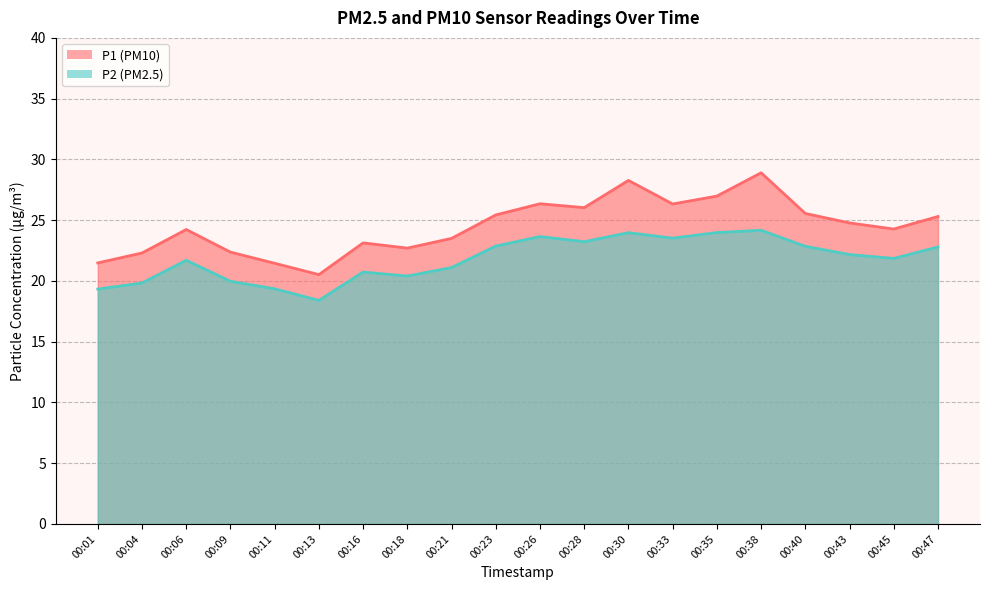

What is the difference between the maximum and minimum values in the P1 series?

8.4